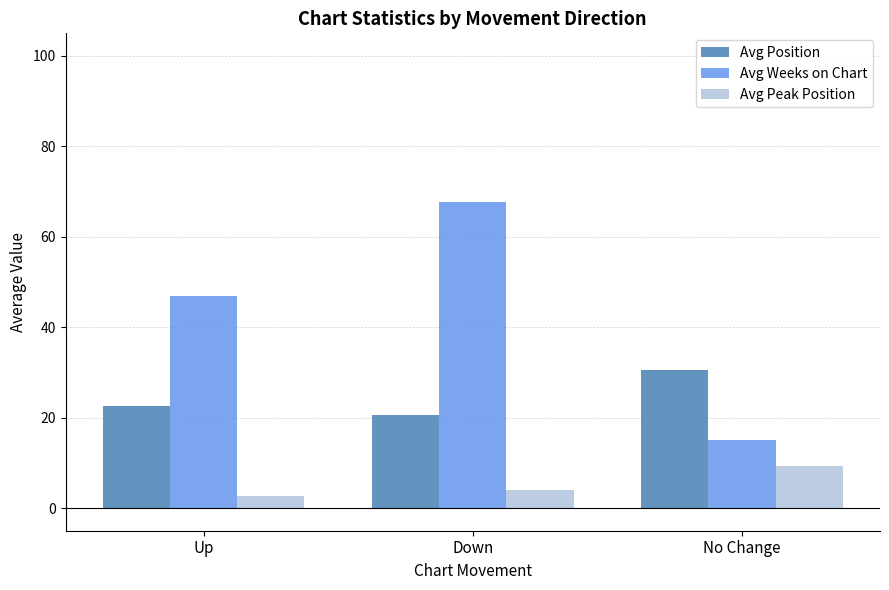

How many data points does each series have?

3